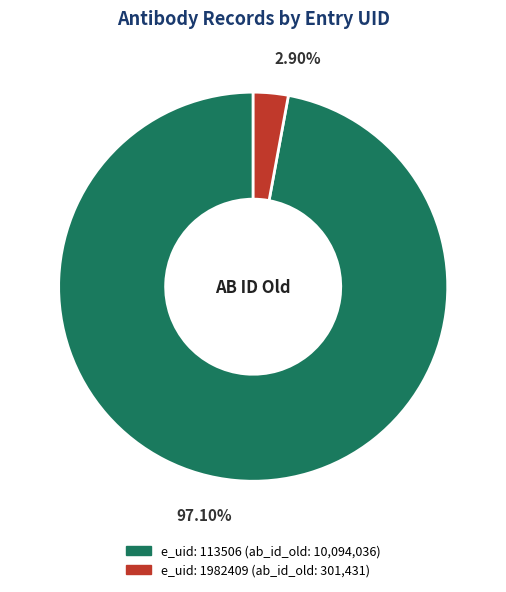

Is there any slice that represents more than half of the pie?

Yes